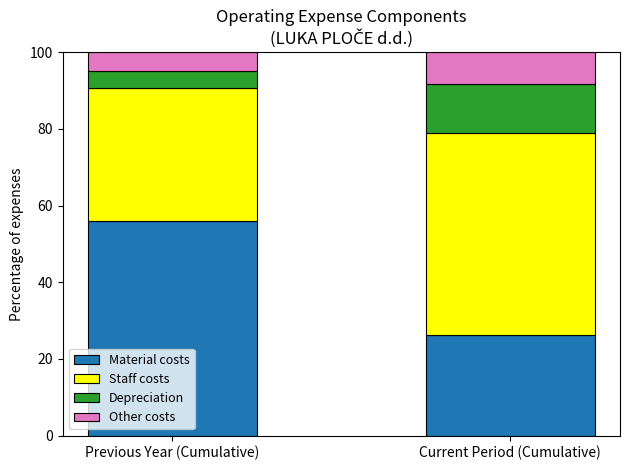

What is the total value across all series at Previous Year (Cumulative)?

100.0